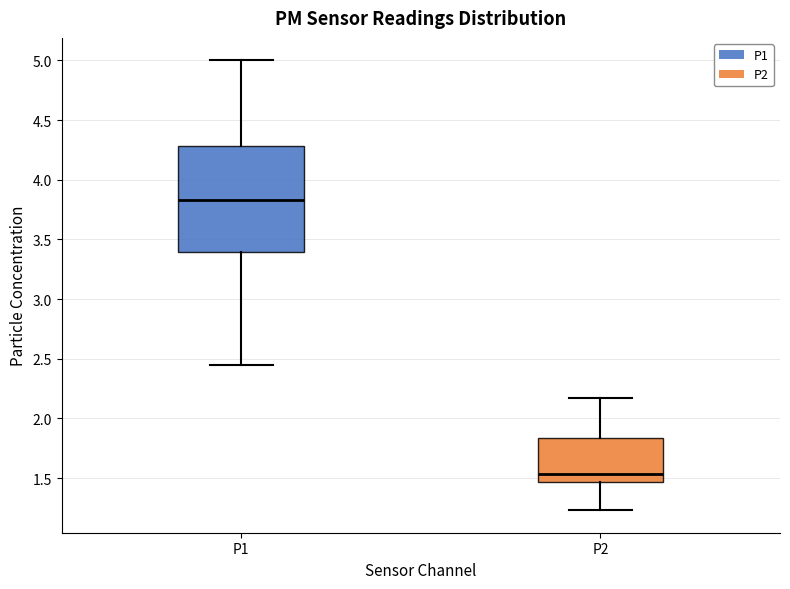

Reading left to right, transcribe this box plot: for each box, give where its median line is, the range the box spans, and where its two whiskers end, as read against the y-axis. The values are not printed on the chart, so give them approximately, as read against the axis.

P1: median 3.85, box 3.40 to 4.30, whiskers 2.45 to 5.00
P2: median 1.55, box 1.45 to 1.85, whiskers 1.25 to 2.15